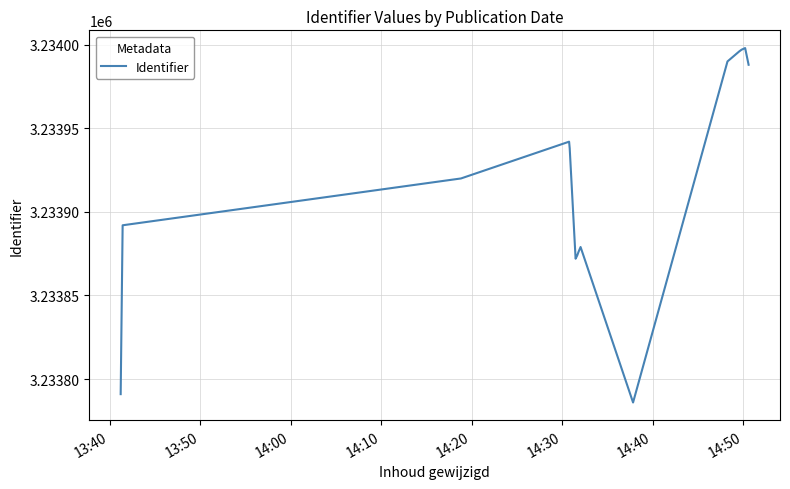

What is the smallest value displayed?

3233786